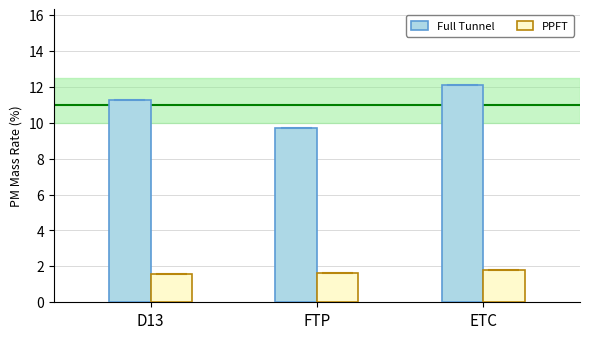

Rank the categories by Full Tunnel value from lowest to highest.

FTP, D13, ETC